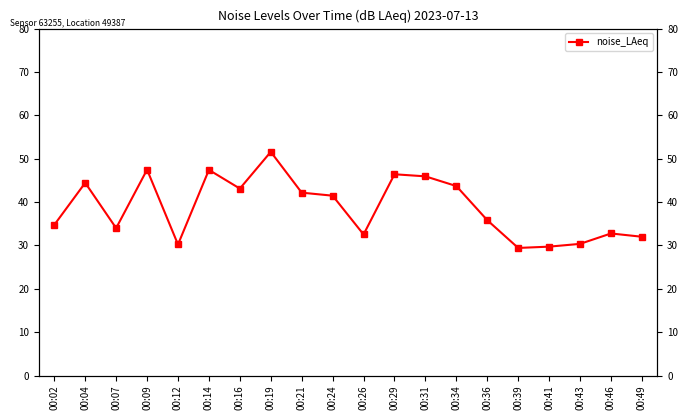

What is the value of the 7th point from the left?

43.1